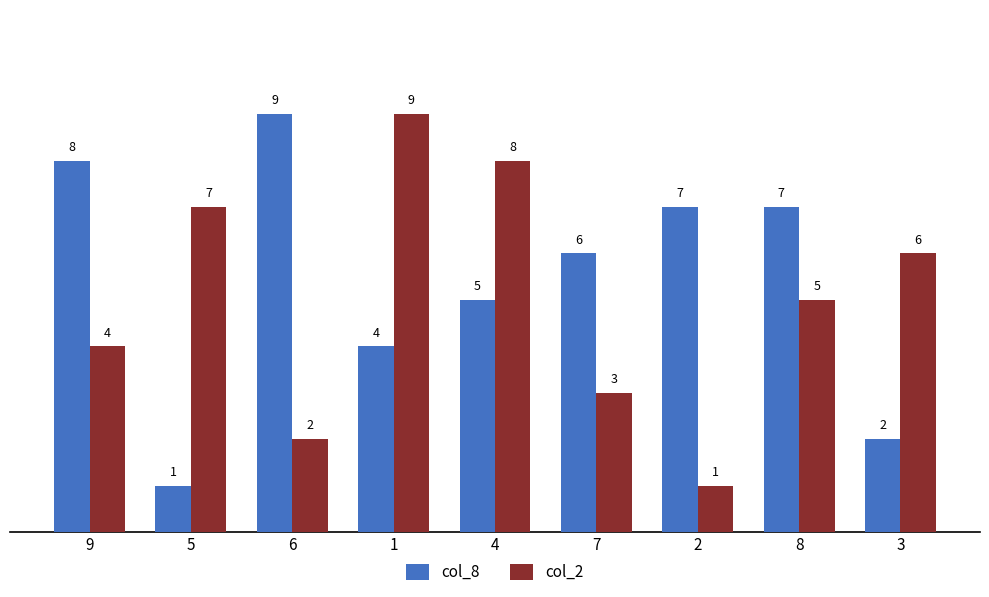

Reading left to right, what are all the values shown in this chart?

col_8: 9=8	5=1	6=9	1=4	4=5	7=6	2=7	8=7	3=2
col_2: 9=4	5=7	6=2	1=9	4=8	7=3	2=1	8=5	3=6